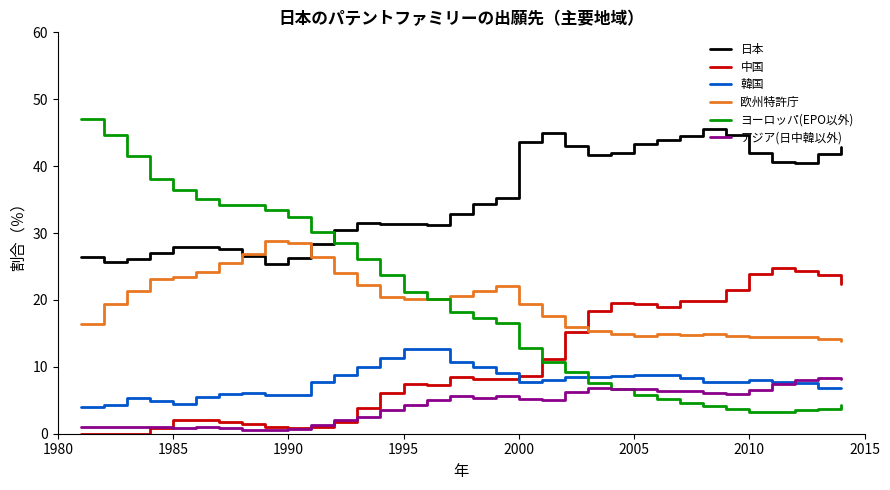

True or false: 日本 and 韓国 intersect in this chart.

False